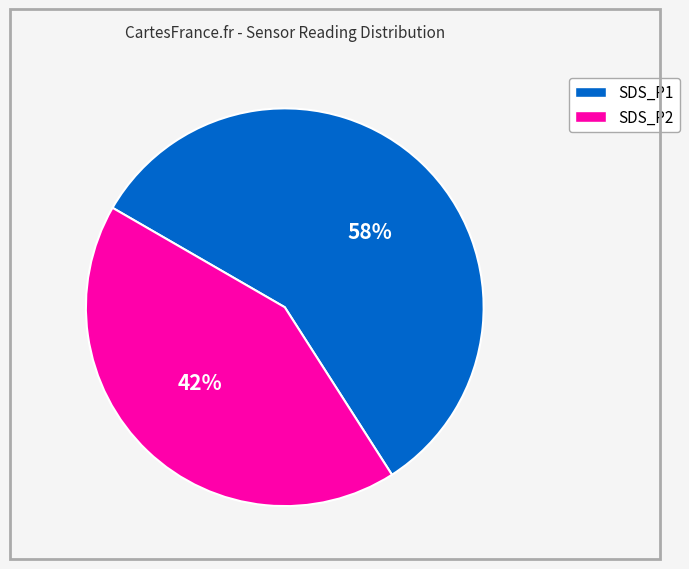

What is the ratio of the value at SDS_P1 to the value at SDS_P2?

1.4